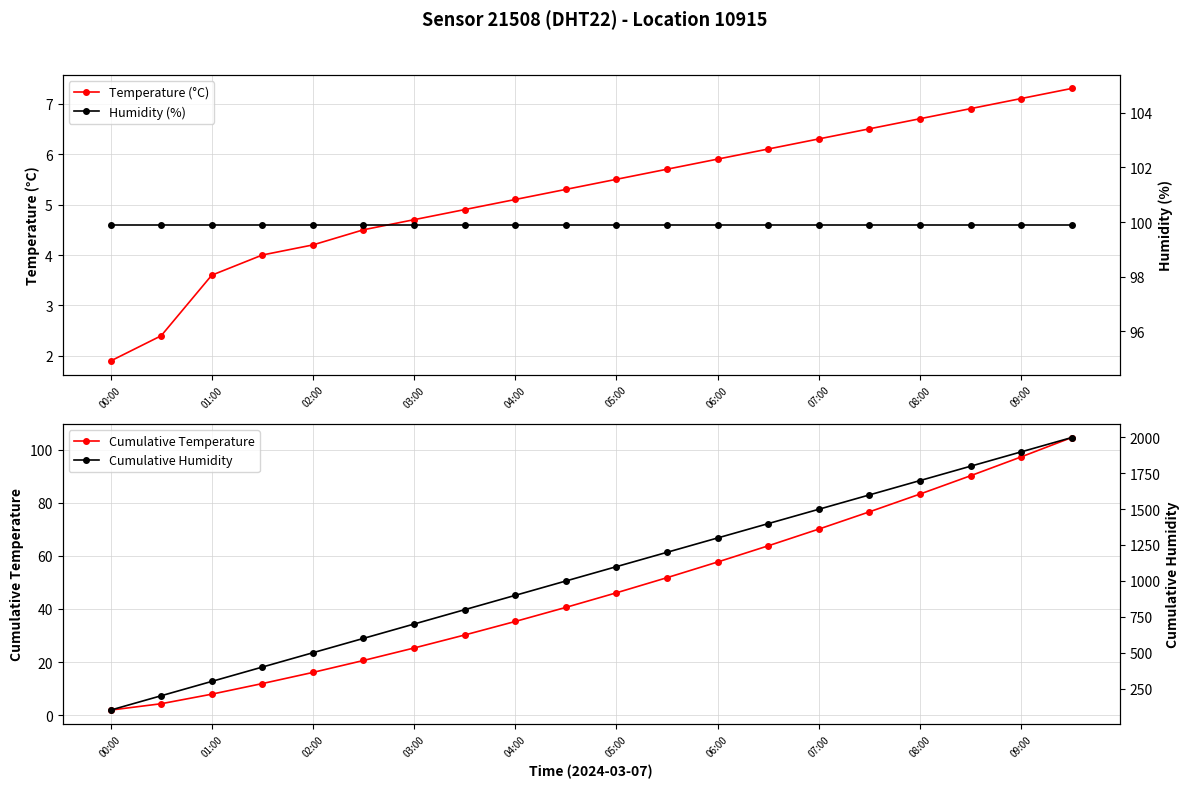

Reading left to right, transcribe all the data shown in this chart.

temperature: 1.9	4.3	7.9	11.9	16.1	20.6	25.3	30.2	35.3	40.6	46.1	51.8	57.7	63.8	70.1	76.6	83.3	90.2	97.3	104.6
humidity: 99.9	199.8	299.7	399.6	499.5	599.4	699.3	799.2	899.1	999.0	1098.9	1198.8	1298.7	1398.6	1498.5	1598.4	1698.3	1798.2	1898.1	1998.0